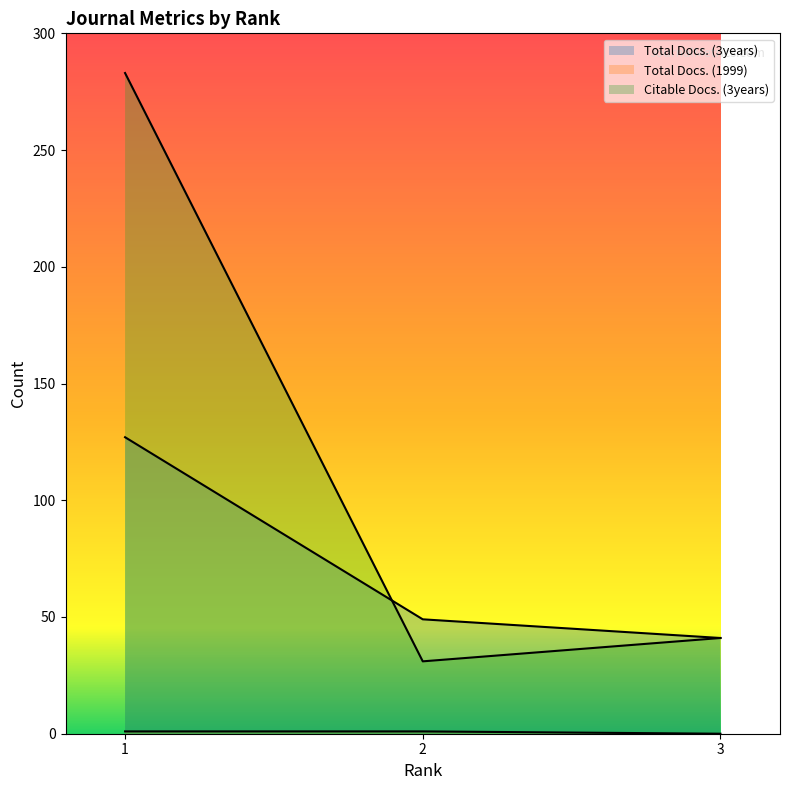

Which category has the lowest value in the Citable Docs. (3years) series?

2